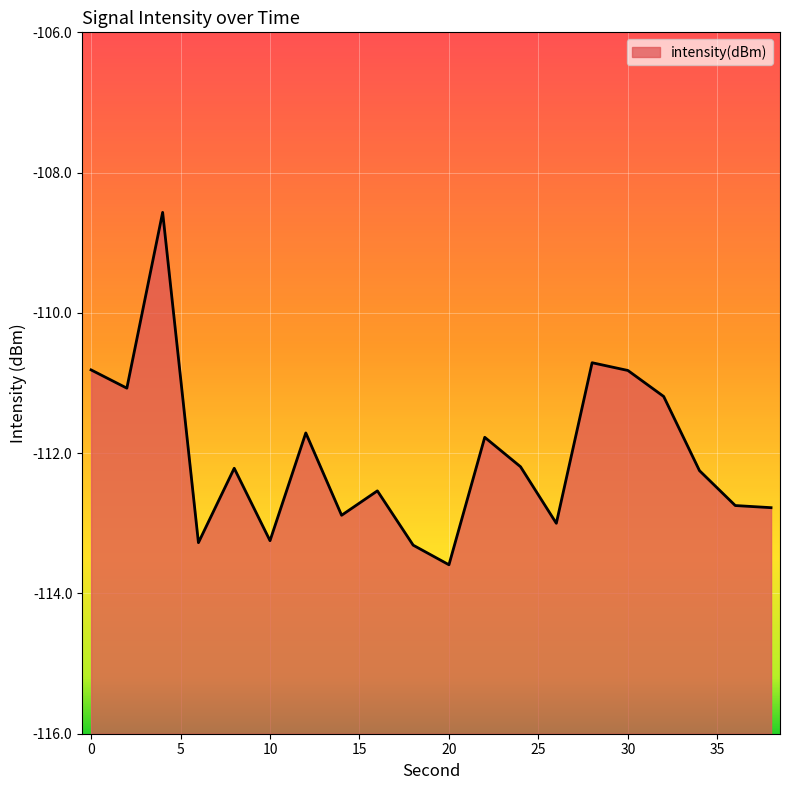

How many data points does each series have?

20